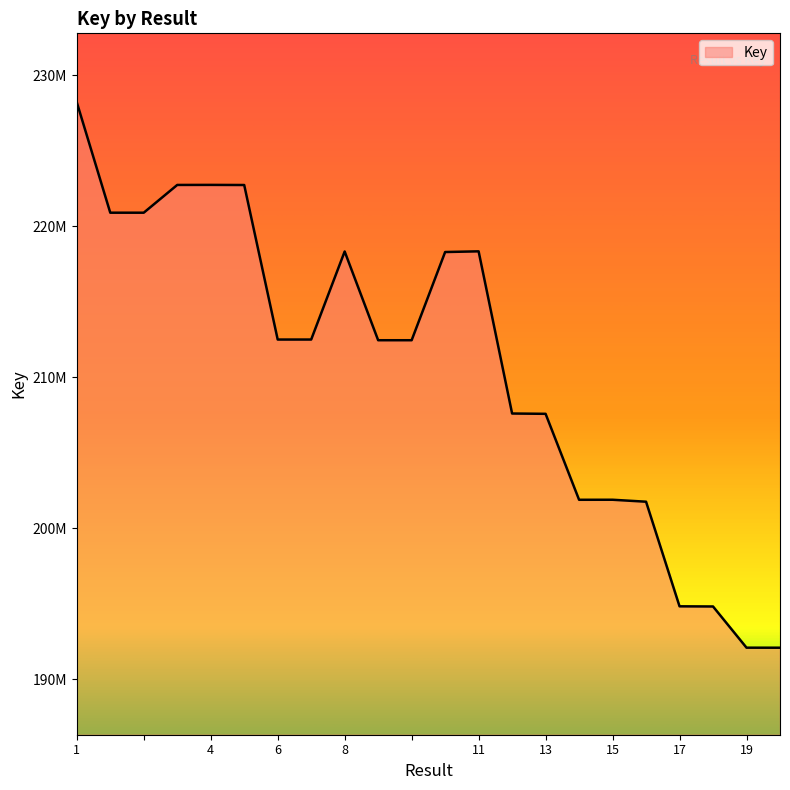

Does the chart display data point markers on the line(s)?

No